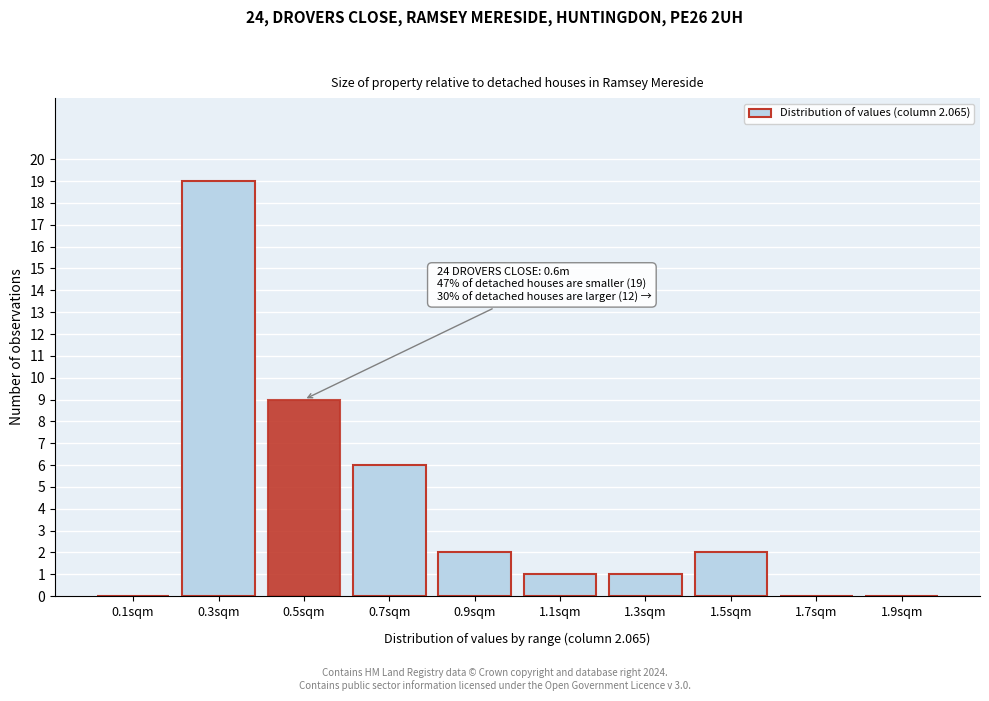

Reading left to right, extract all data points from this chart.

0.1sqm=0	0.3sqm=19	0.5sqm=9	0.7sqm=6	0.9sqm=2	1.1sqm=1	1.3sqm=1	1.5sqm=2	1.7sqm=0	1.9sqm=0